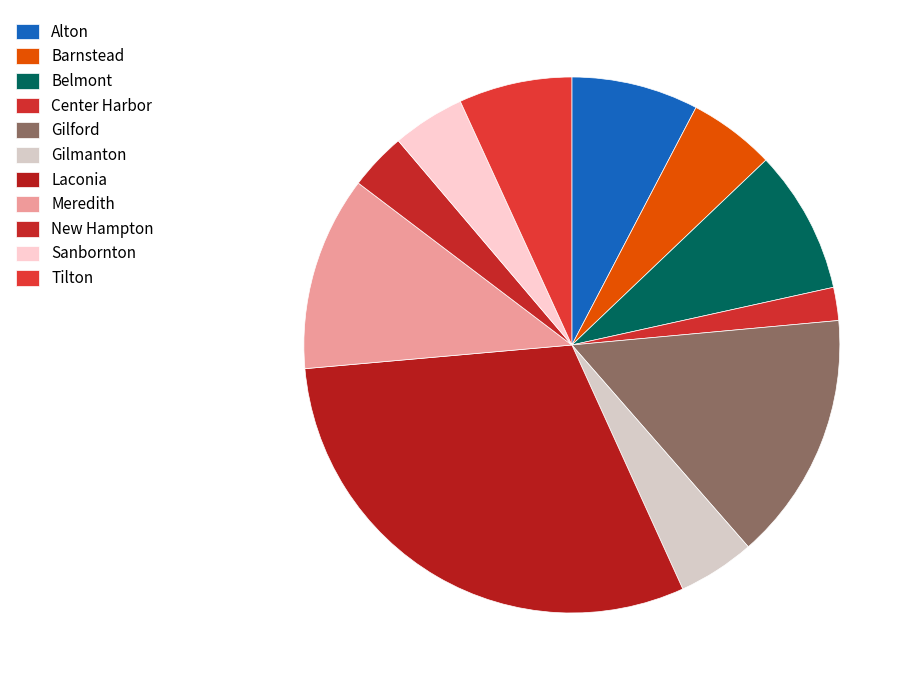

How many segments does this pie chart have?

11